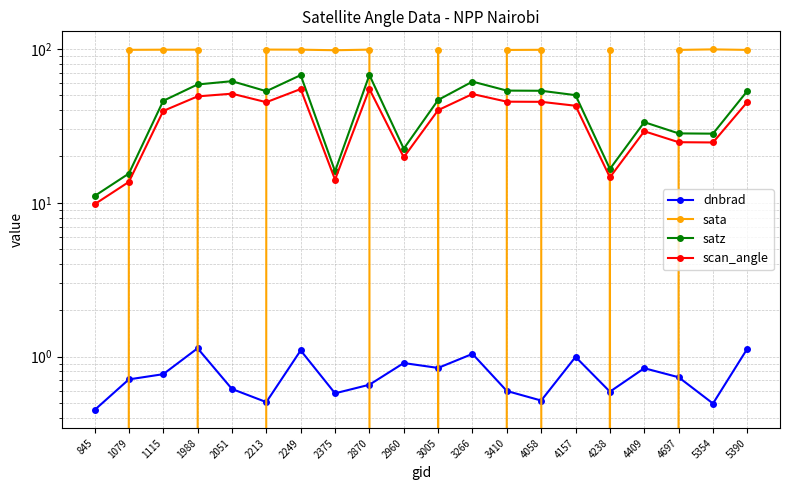

At how many categories does at least one series exceed 11?

20